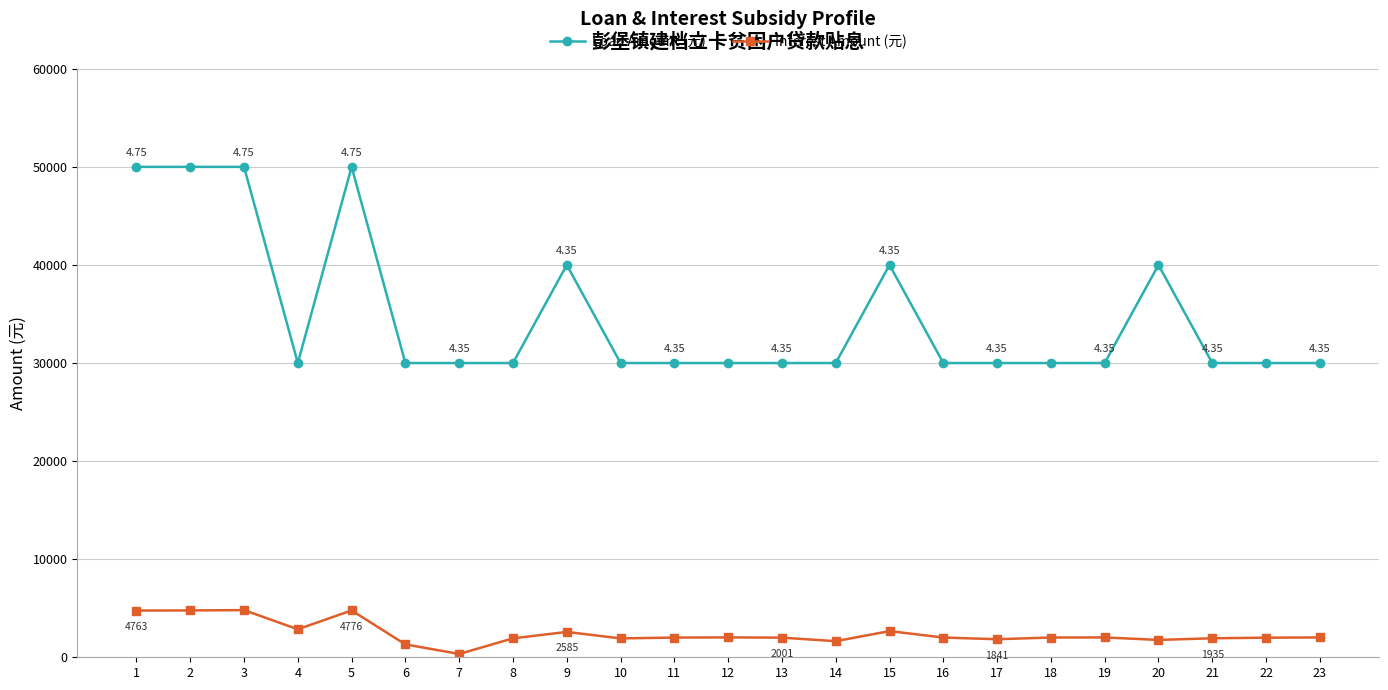

What is the sum of all Interest Amount (元) values?

56025.8